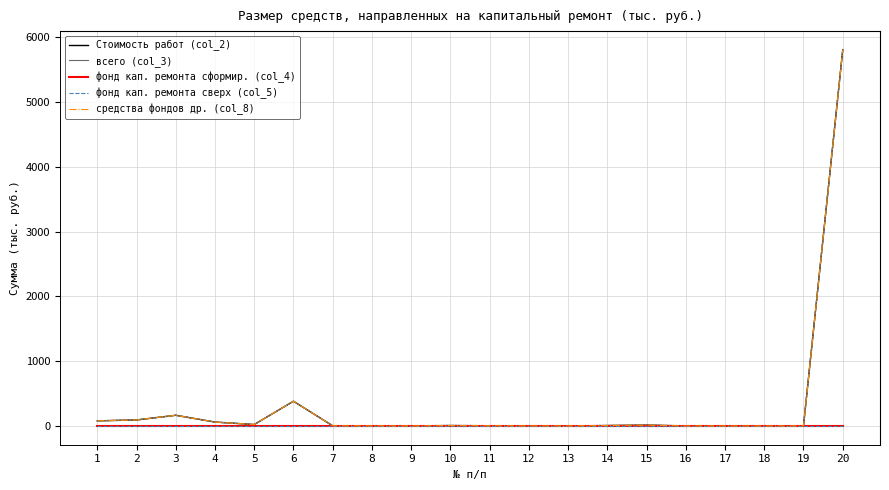

Is this an area chart (filled region under the line)?

No